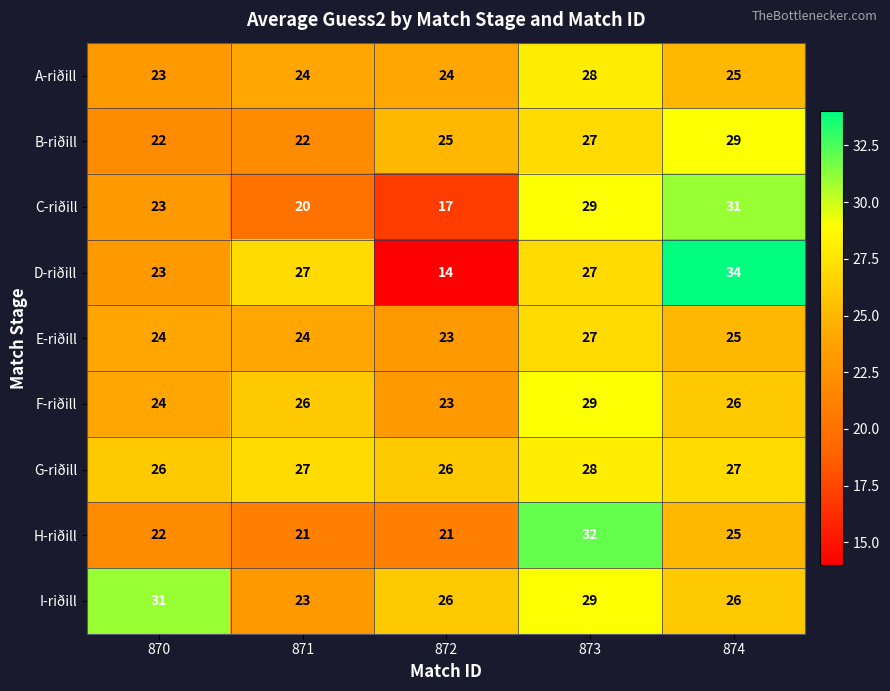

Rank the categories by C-riðill value from highest to lowest.

874, 873, 870, 871, 872